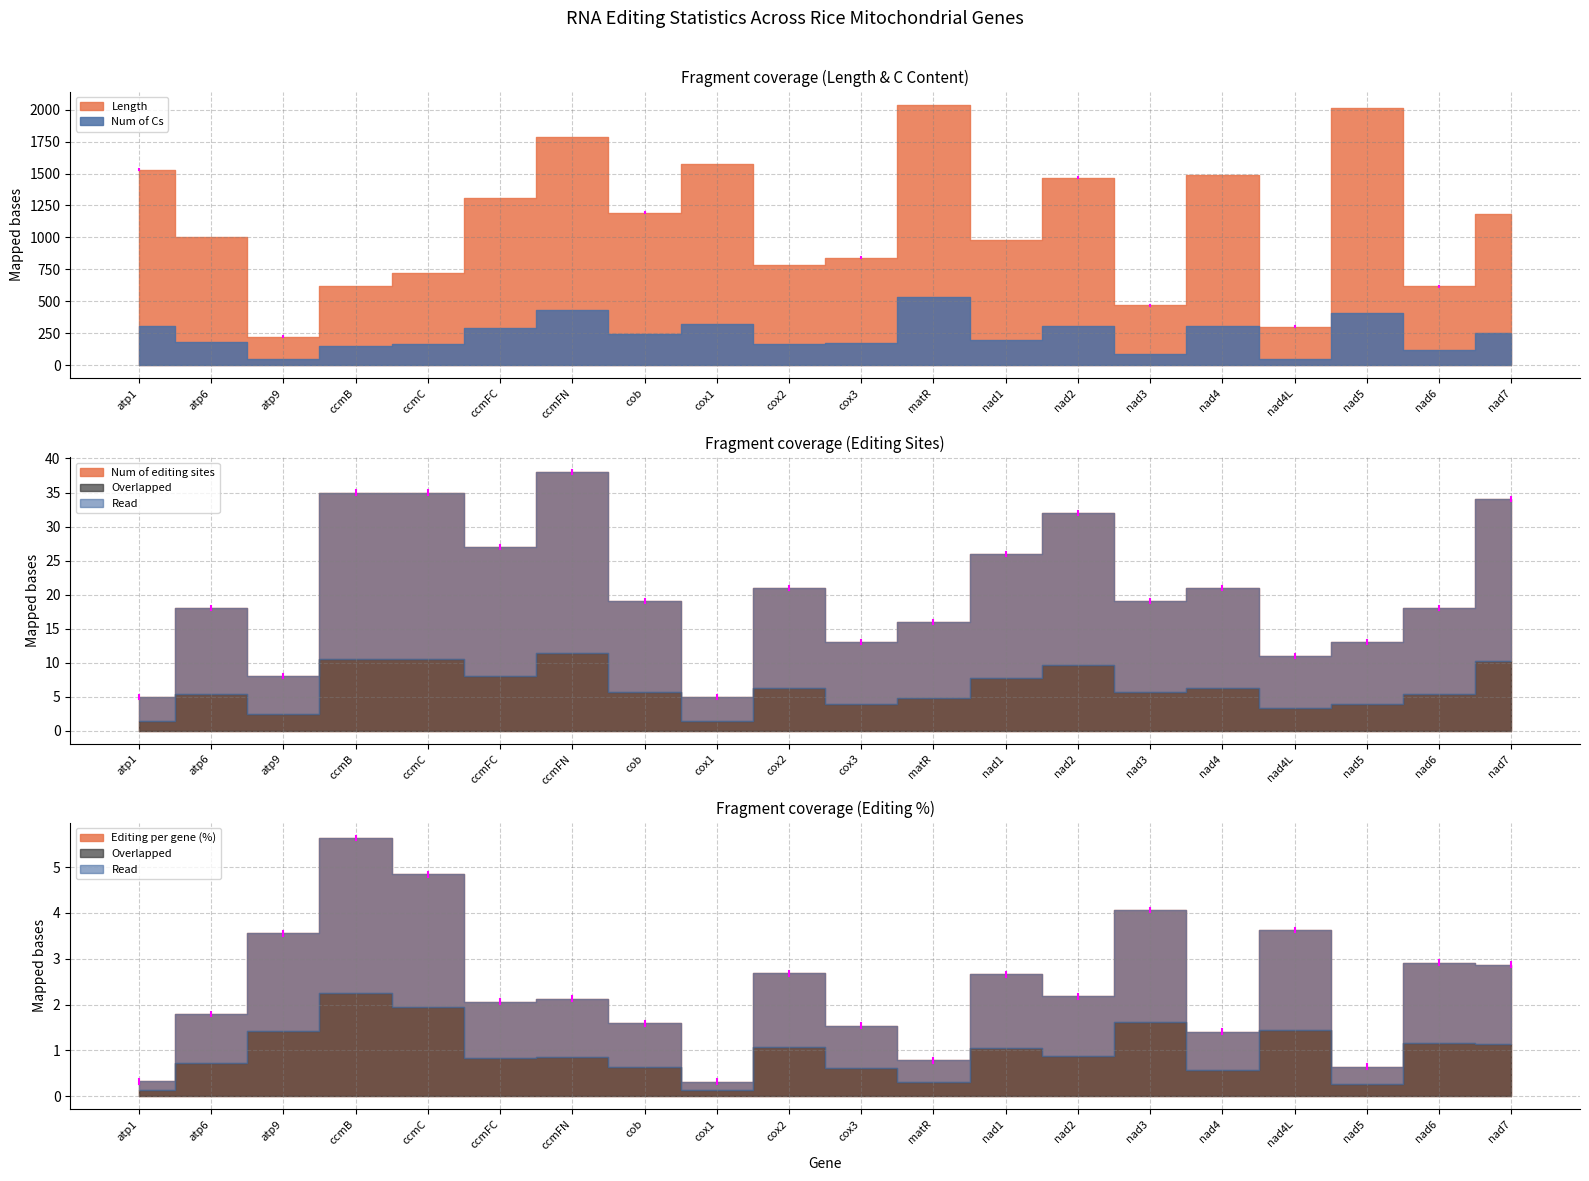

What is the average value of the Editing per gene (%) series?

2.4